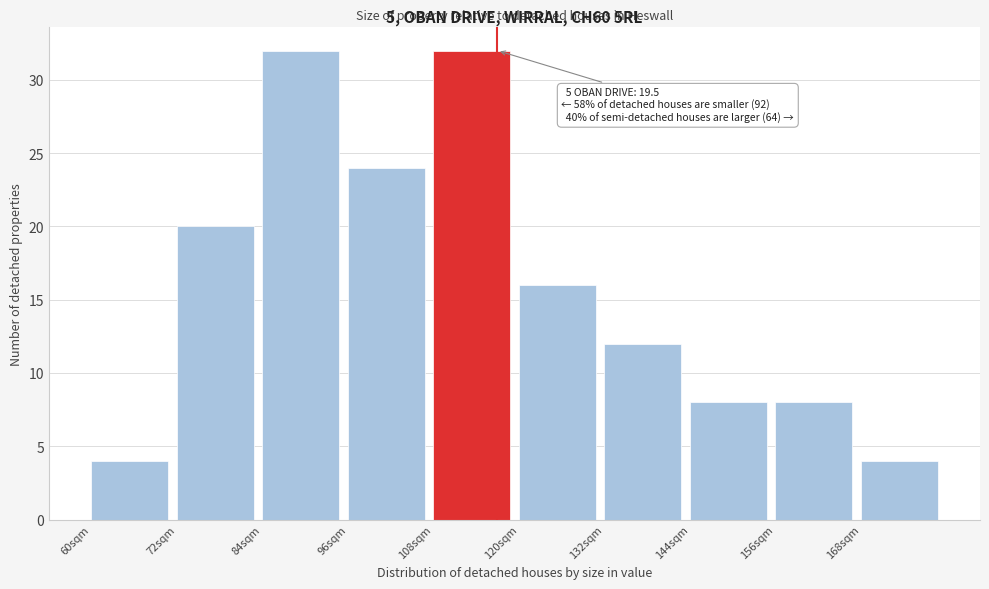

Reading right to left, extract all data points from this chart.

168sqm=4	156sqm=8	144sqm=8	132sqm=12	120sqm=16	108sqm=32	96sqm=24	84sqm=32	72sqm=20	60sqm=4